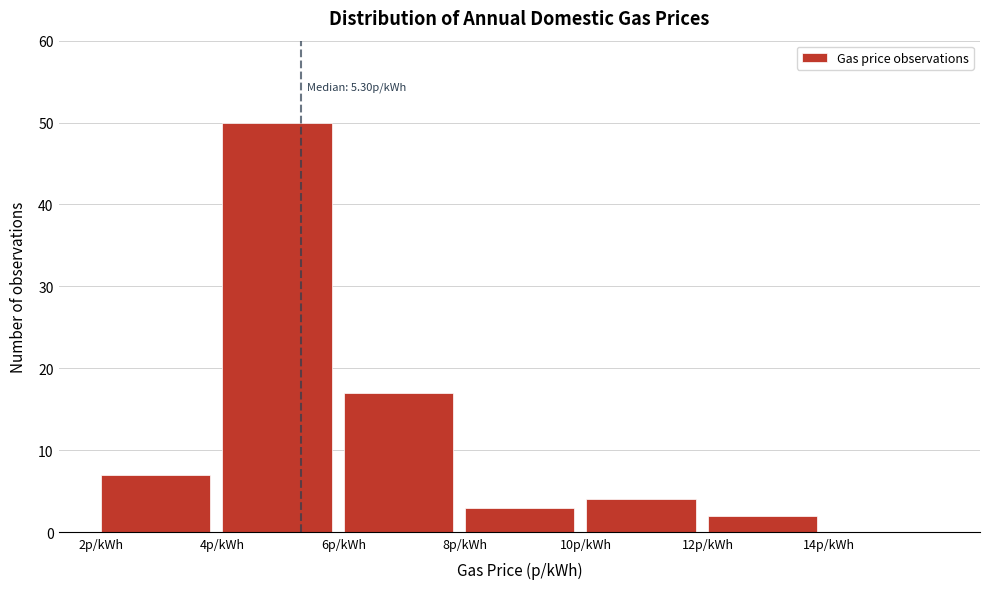

Which range on the x-axis has the tallest bar?

4 to 6